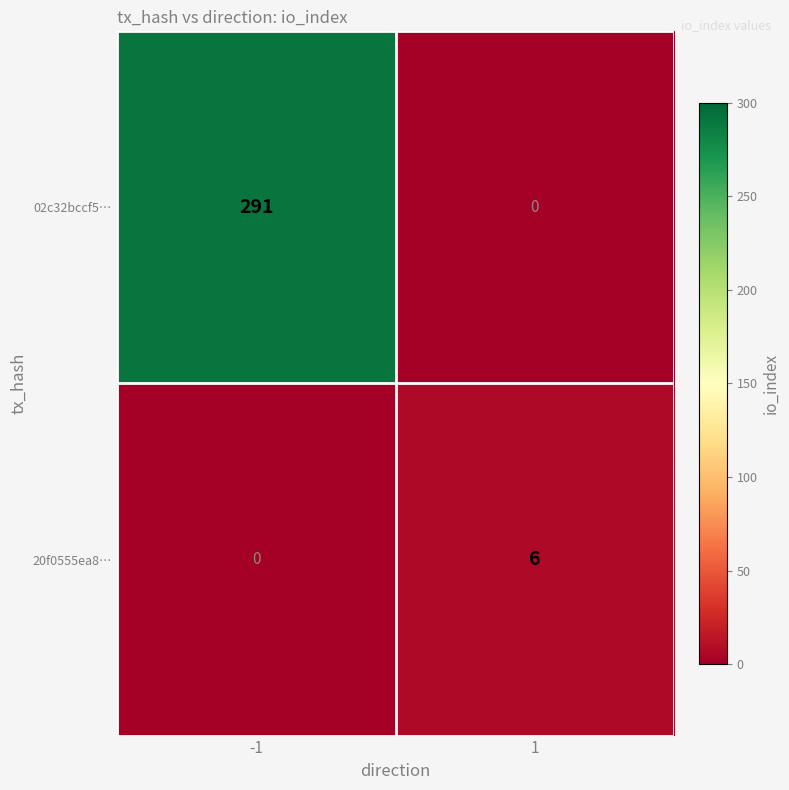

What is the sum of all 02c32bccf5… values?

291